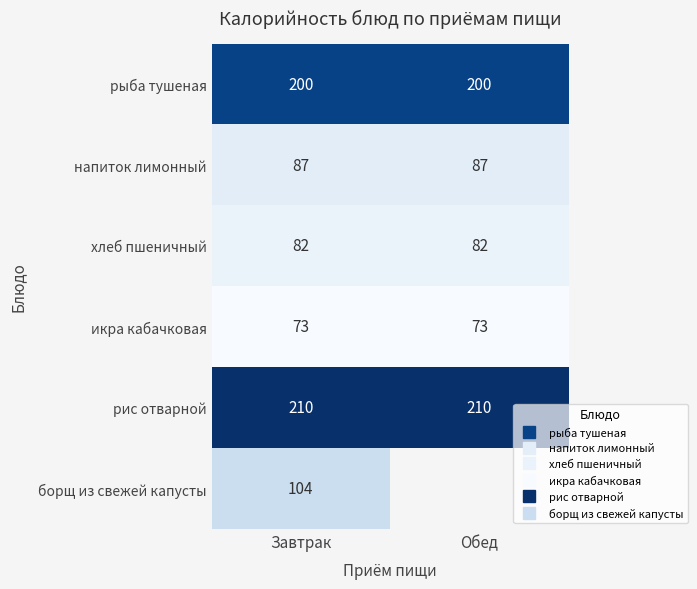

Rank the series by their maximum value, from highest to lowest.

рис отварной, рыба тушеная, борщ из свежей капусты, напиток лимонный, хлеб пшеничный, икра кабачковая